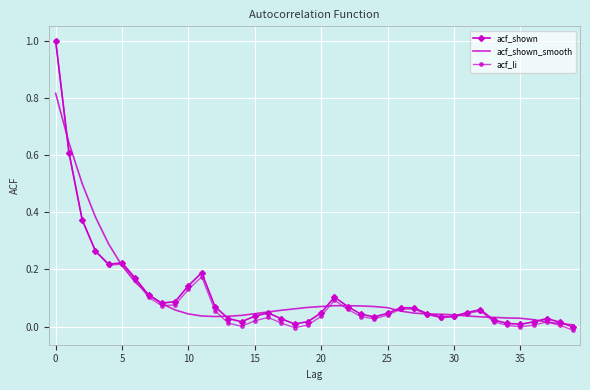

What is the maximum value shown in the chart?

1.0